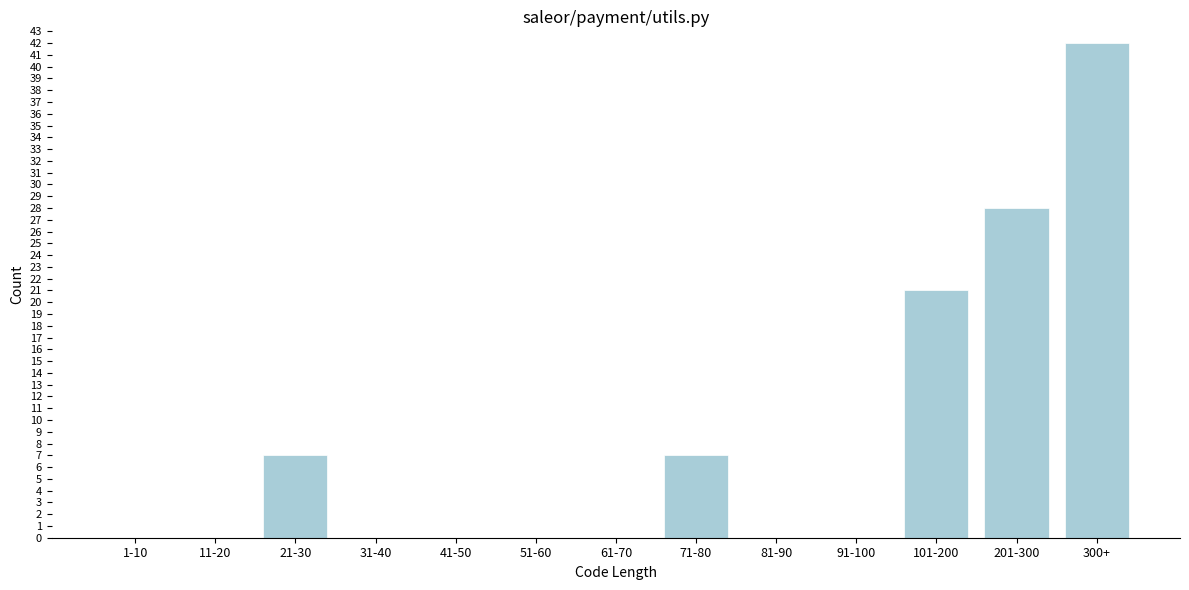

Reading left to right, list all the values displayed in this chart.

1-10=0	11-20=0	21-30=7	31-40=0	41-50=0	51-60=0	61-70=0	71-80=7	81-90=0	91-100=0	101-200=21	201-300=28	300+=42